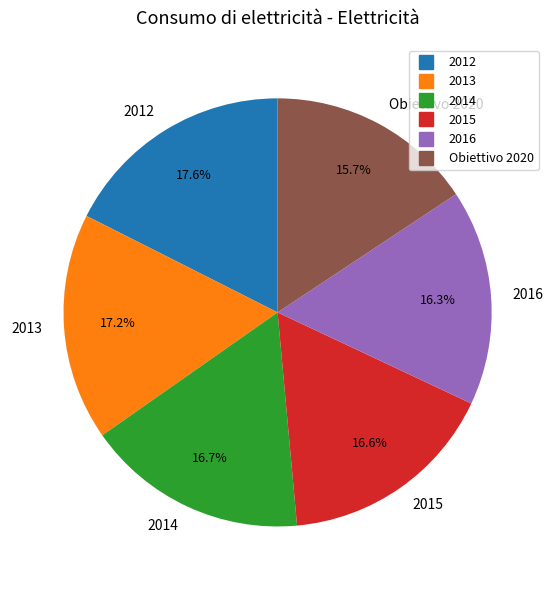

To the nearest percent, what is the difference between the largest and smallest slice percentages?

2%